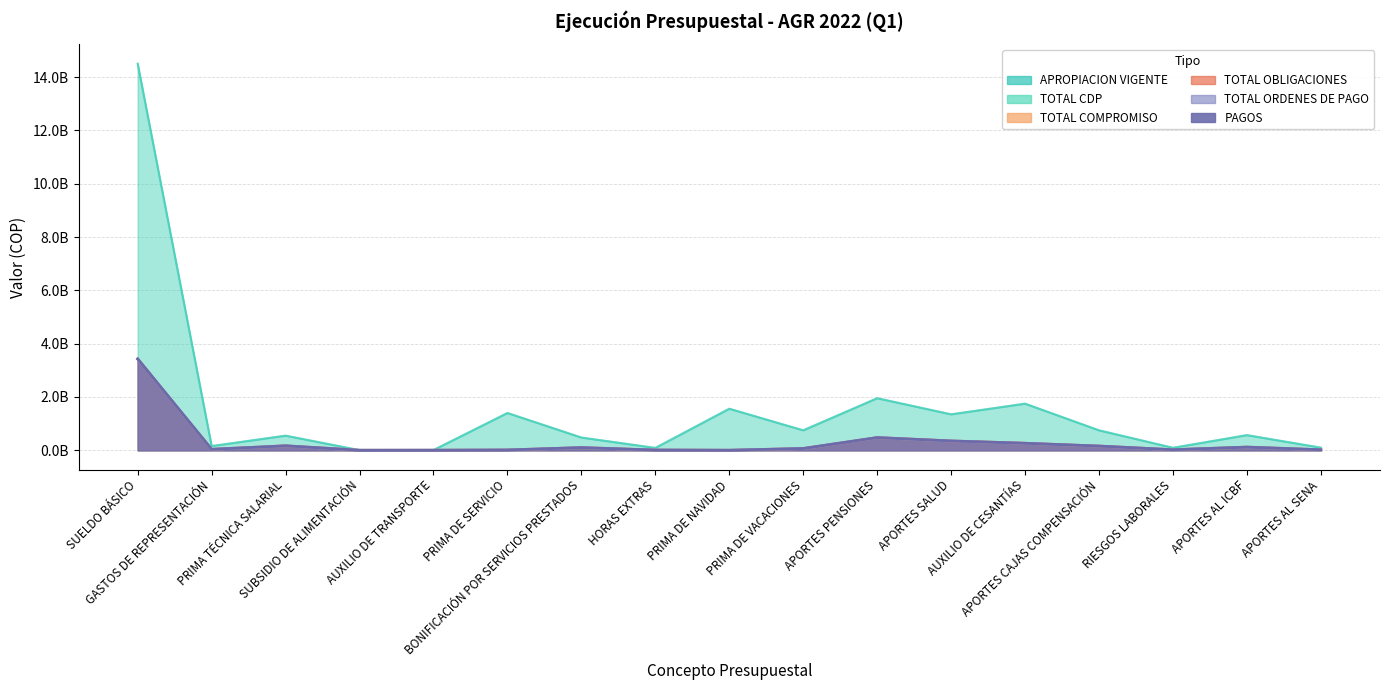

Rank the series at PRIMA DE SERVICIO from highest to lowest value.

APROPIACION VIGENTE, TOTAL CDP, TOTAL COMPROMISO, TOTAL OBLIGACIONES, TOTAL ORDENES DE PAGO, PAGOS